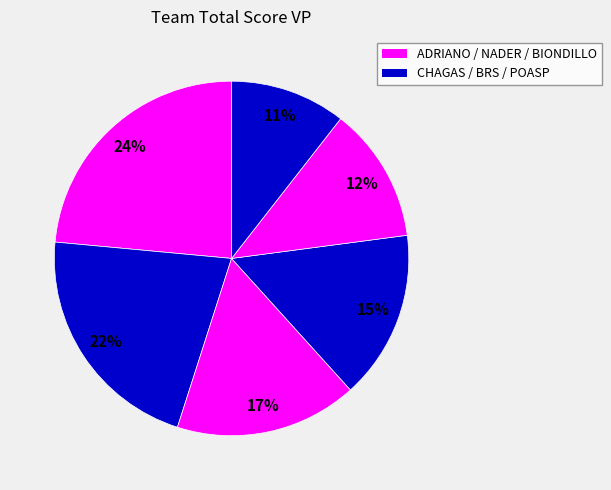

How many segments does this pie chart have?

6